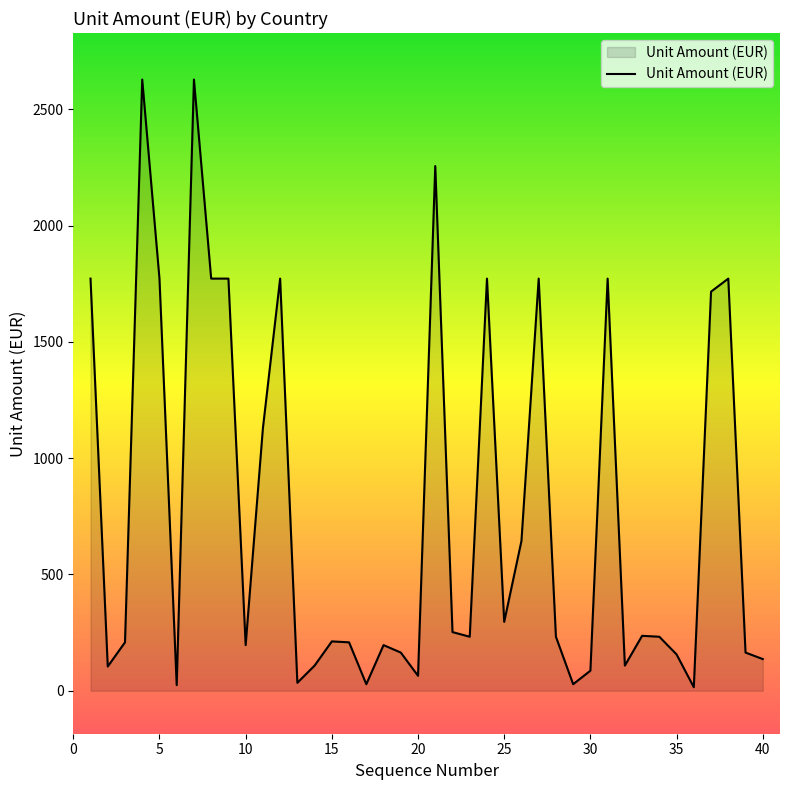

What is the difference between the maximum and minimum values?

2613